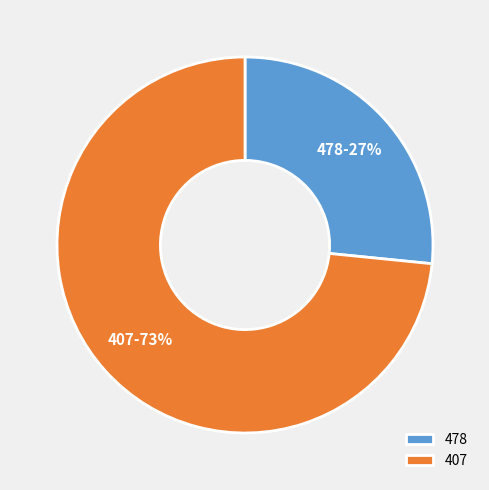

To the nearest percent, what is the combined percentage of 478 and 407?

100%